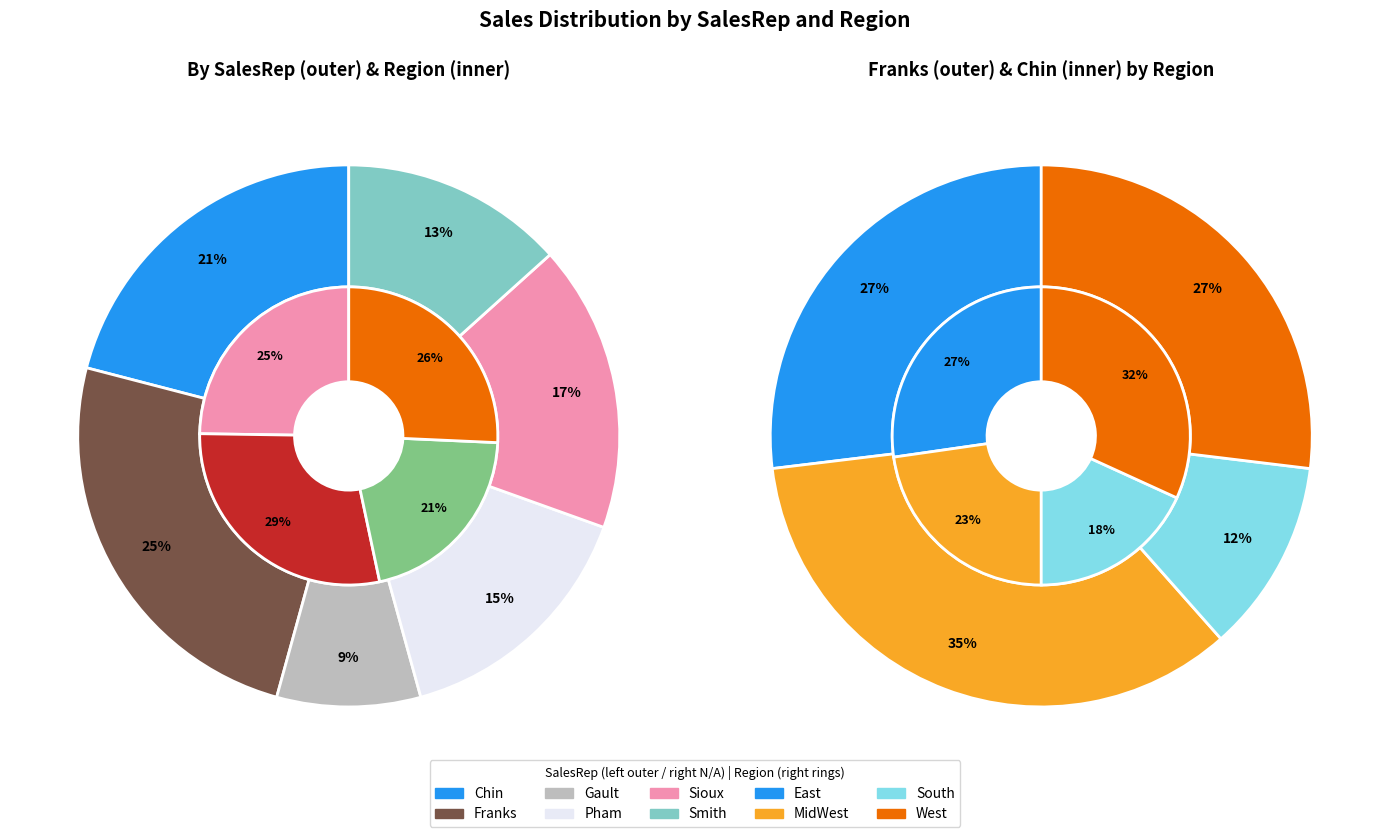

How many slices are in this pie chart?

6